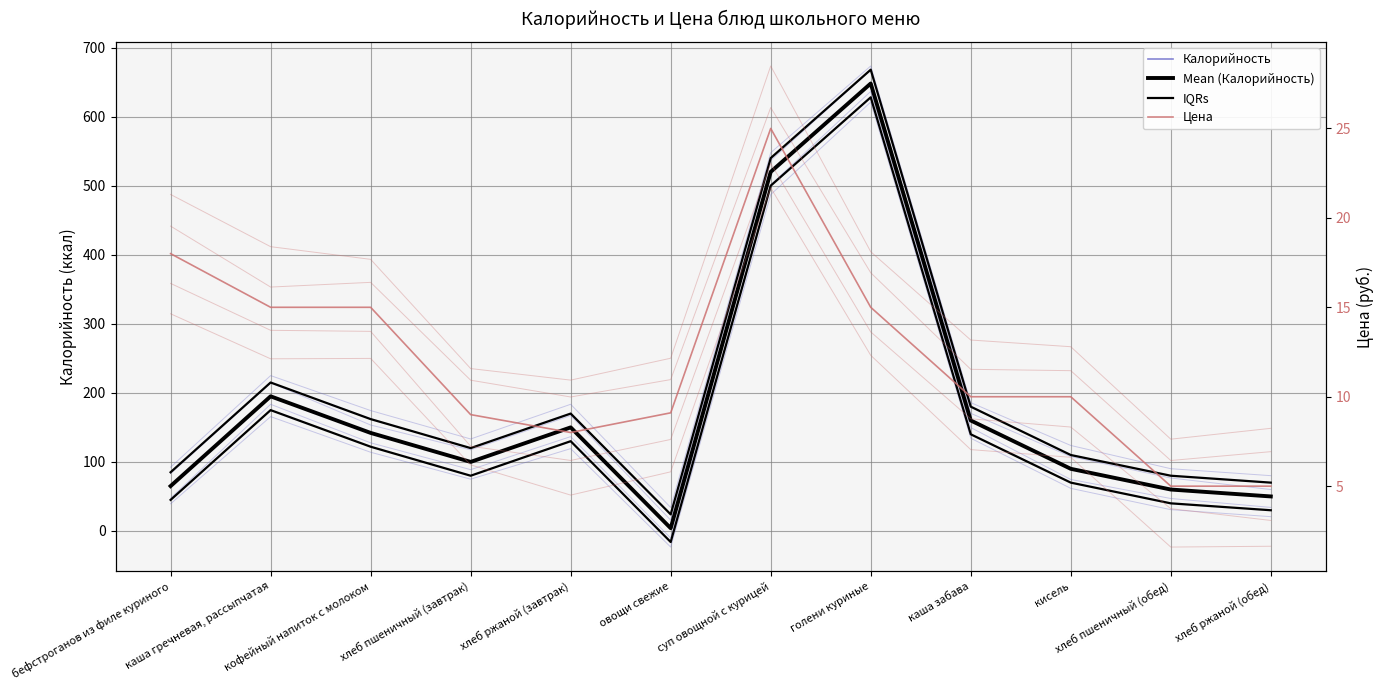

List the series in order of their peak value, highest first.

IQRs, Калорийность, Mean (Калорийность), Цена